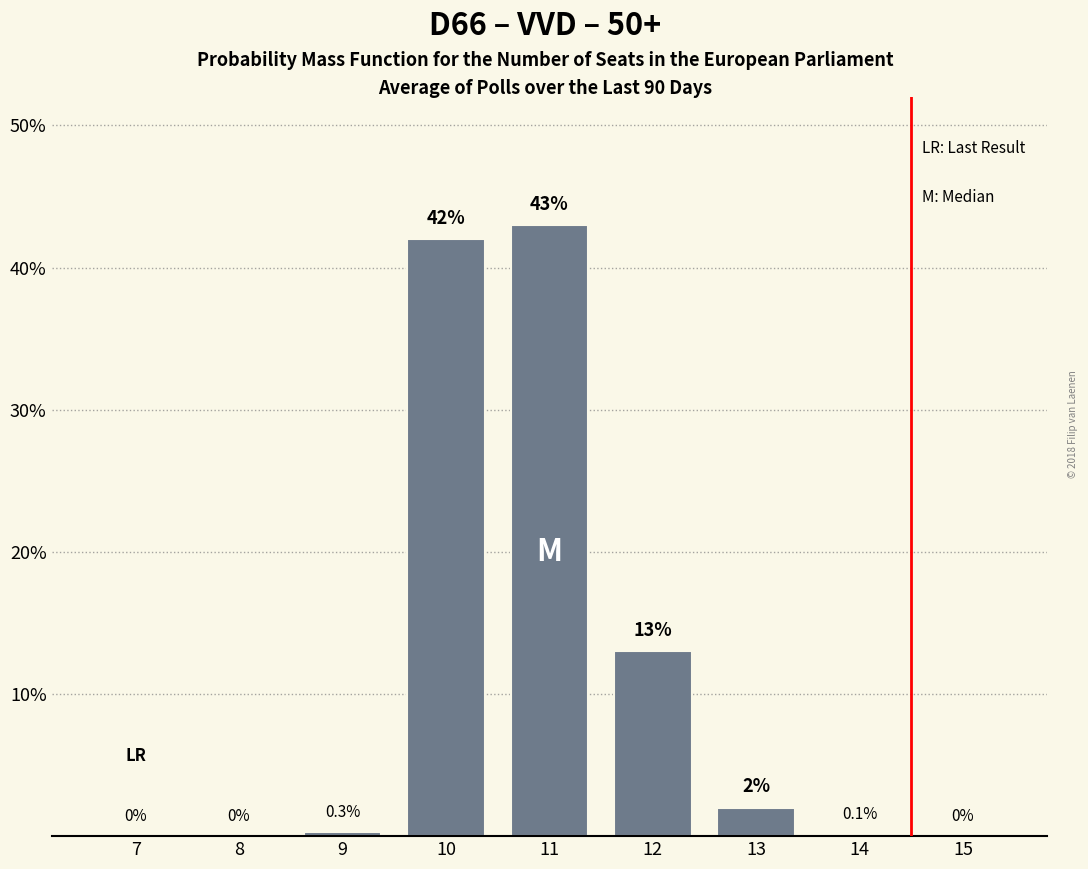

Reading left to right, extract all data points from this chart.

7=0.0	8=0.0	9=0.3	10=42.0	11=43.0	12=13.0	13=2.0	14=0.1	15=0.0